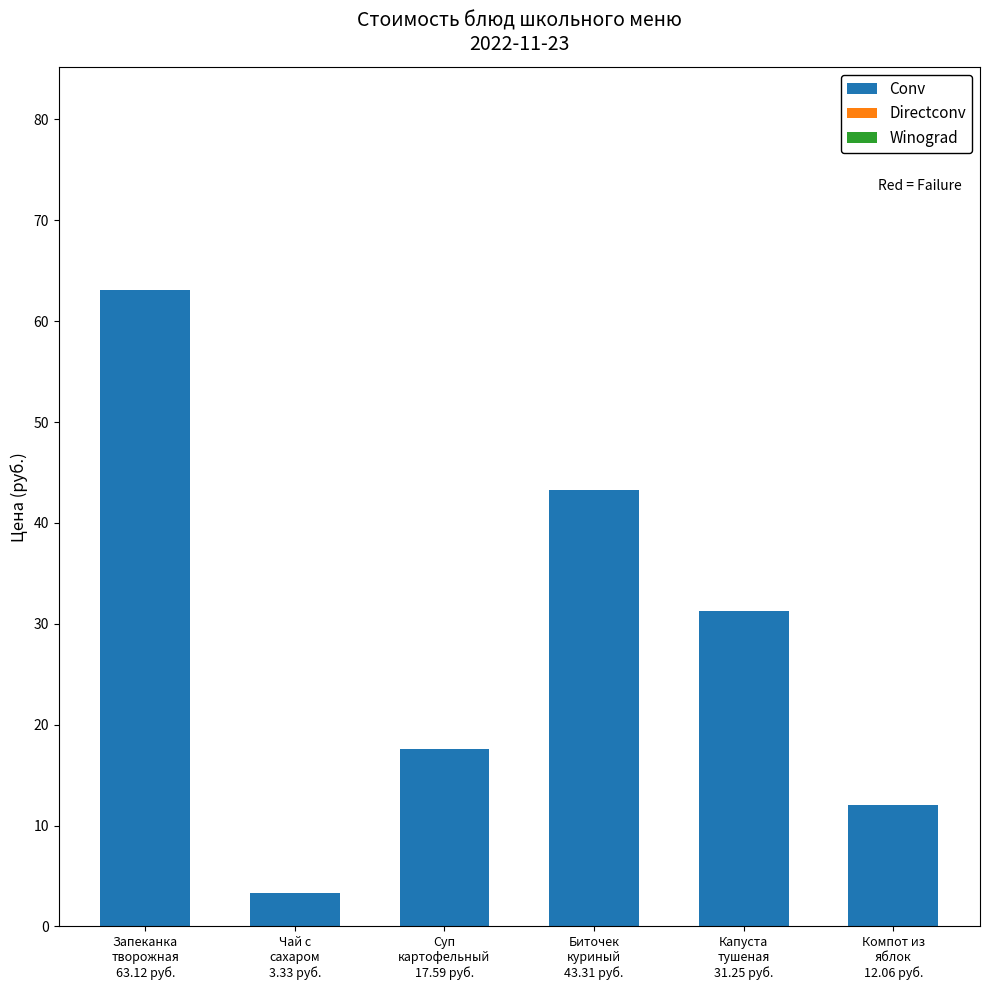

What is the greatest value displayed?

63.1